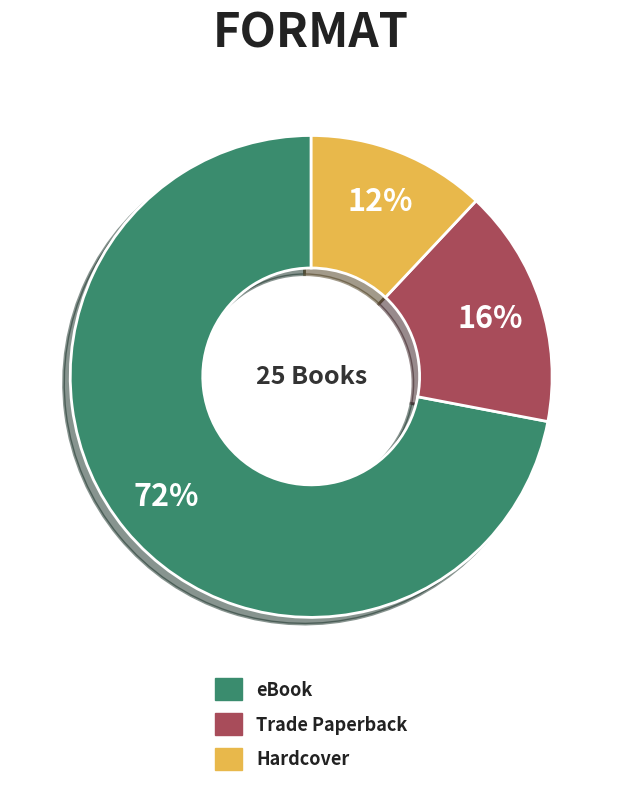

How many segments does this pie chart have?

3